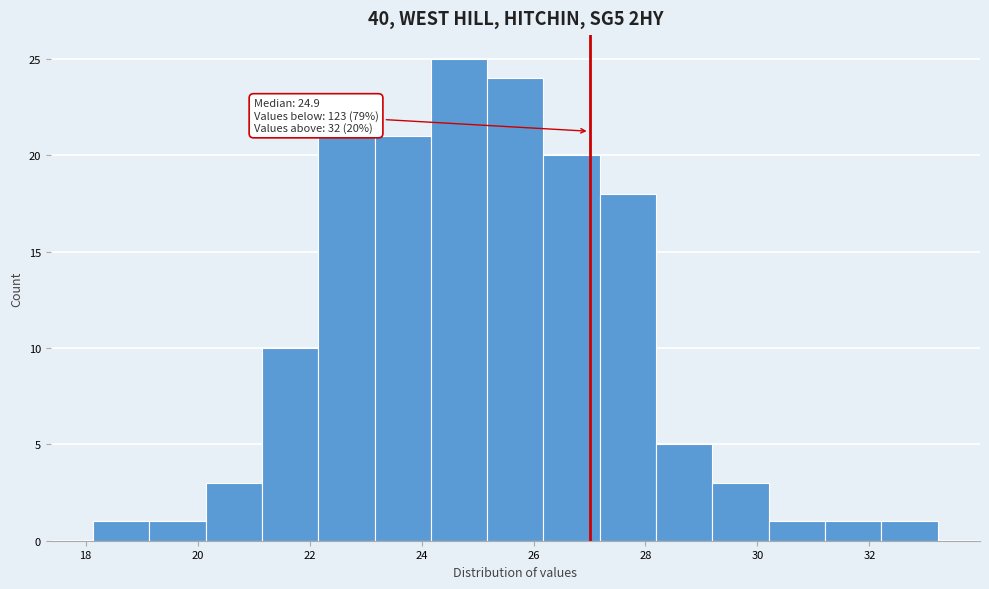

Which range on the x-axis has the tallest bar?

24.2 to 25.2